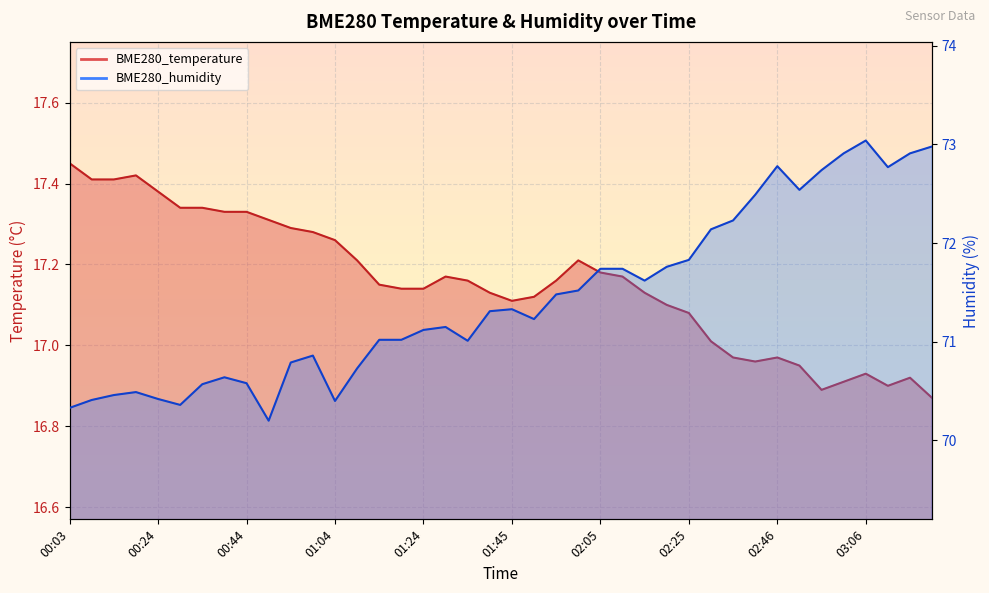

At which category is the sum across all series the highest?

03:06